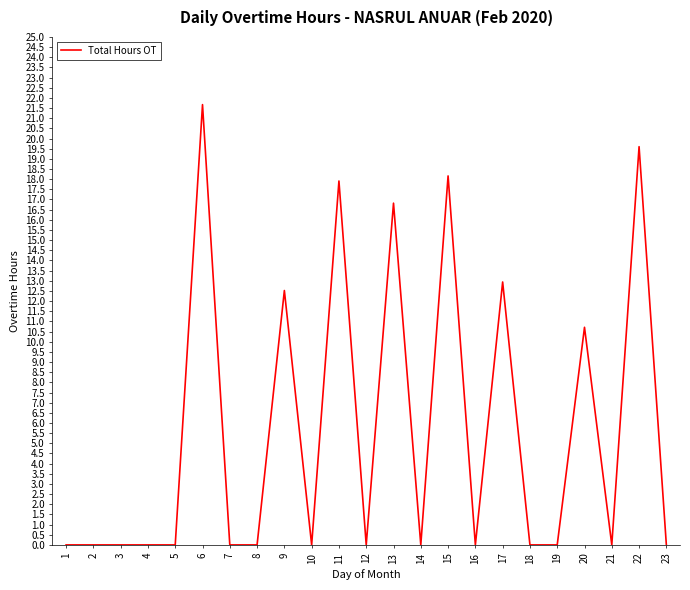

Which label corresponds to the largest value in the chart?

6